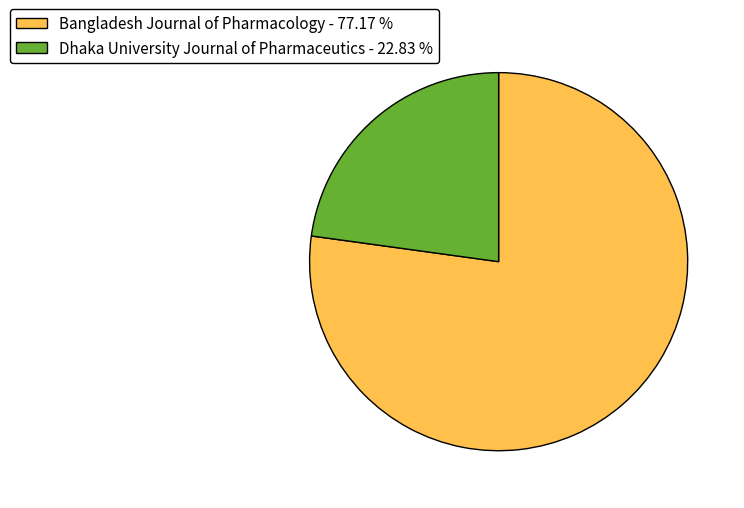

Between Bangladesh Journal of Pharmacology - 77.17 % and Dhaka University Journal of Pharmaceutics - 22.83 %, which is larger?

Bangladesh Journal of Pharmacology - 77.17 %